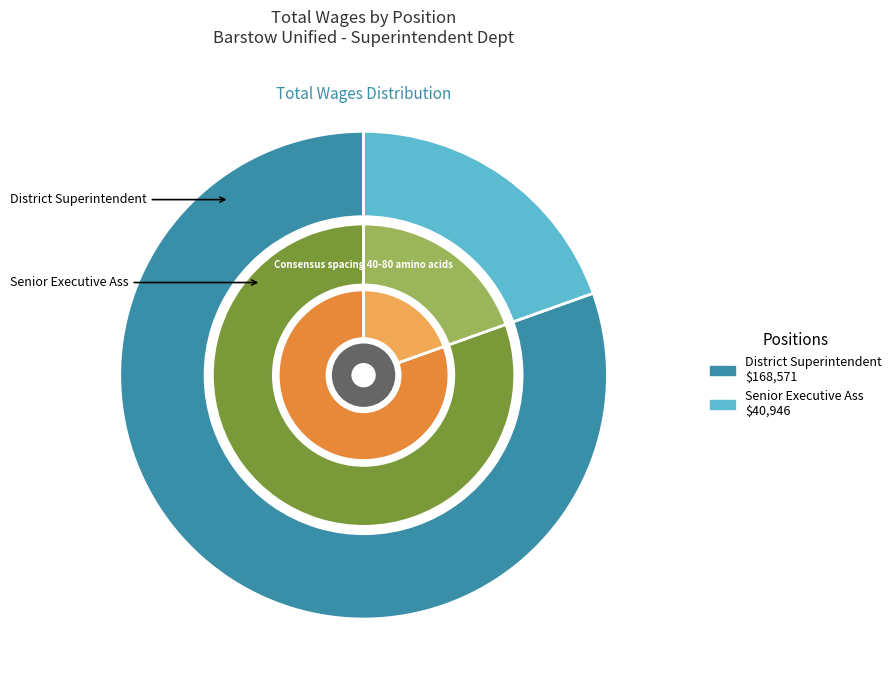

Which category has the biggest portion of the pie?

District Superintendent